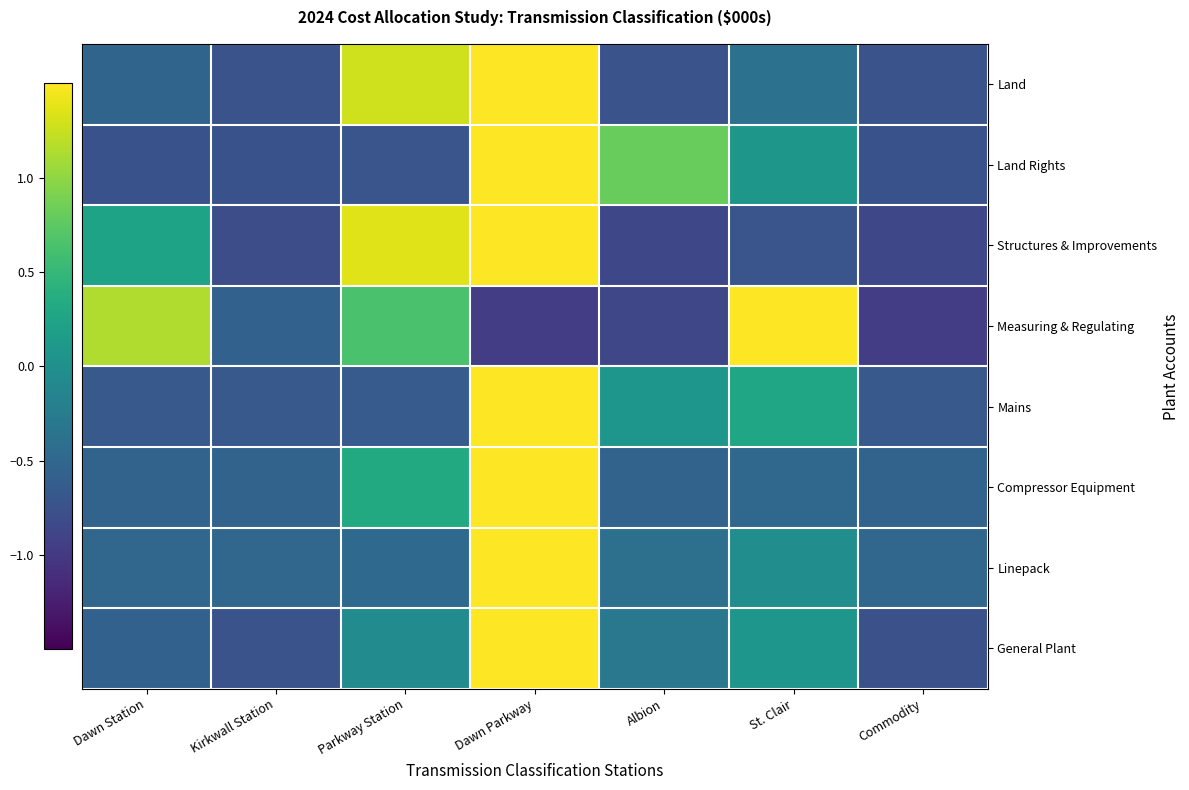

Reading left to right, what are all the values shown in this chart?

Land: Dawn Station=-0.5	Kirkwall Station=-0.7	Parkway Station=1.3	Dawn Parkway=1.8	Albion=-0.7	St. Clair=-0.4	Commodity=-0.7
Land Rights: Dawn Station=-0.7	Kirkwall Station=-0.7	Parkway Station=-0.7	Dawn Parkway=2.1	Albion=0.8	St. Clair=0.1	Commodity=-0.7
Structures & Improvements: Dawn Station=0.2	Kirkwall Station=-0.8	Parkway Station=1.4	Dawn Parkway=1.6	Albion=-0.8	St. Clair=-0.7	Commodity=-0.8
Measuring & Regulating: Dawn Station=1.1	Kirkwall Station=-0.6	Parkway Station=0.6	Dawn Parkway=-1.0	Albion=-0.9	St. Clair=1.6	Commodity=-1.0
Mains: Dawn Station=-0.7	Kirkwall Station=-0.7	Parkway Station=-0.6	Dawn Parkway=2.3	Albion=0.1	St. Clair=0.3	Commodity=-0.7
Compressor Equipment: Dawn Station=-0.5	Kirkwall Station=-0.5	Parkway Station=0.3	Dawn Parkway=2.3	Albion=-0.5	St. Clair=-0.5	Commodity=-0.5
Linepack: Dawn Station=-0.5	Kirkwall Station=-0.5	Parkway Station=-0.5	Dawn Parkway=2.4	Albion=-0.4	St. Clair=-0.0	Commodity=-0.5
General Plant: Dawn Station=-0.6	Kirkwall Station=-0.7	Parkway Station=-0.1	Dawn Parkway=2.3	Albion=-0.3	St. Clair=0.1	Commodity=-0.8